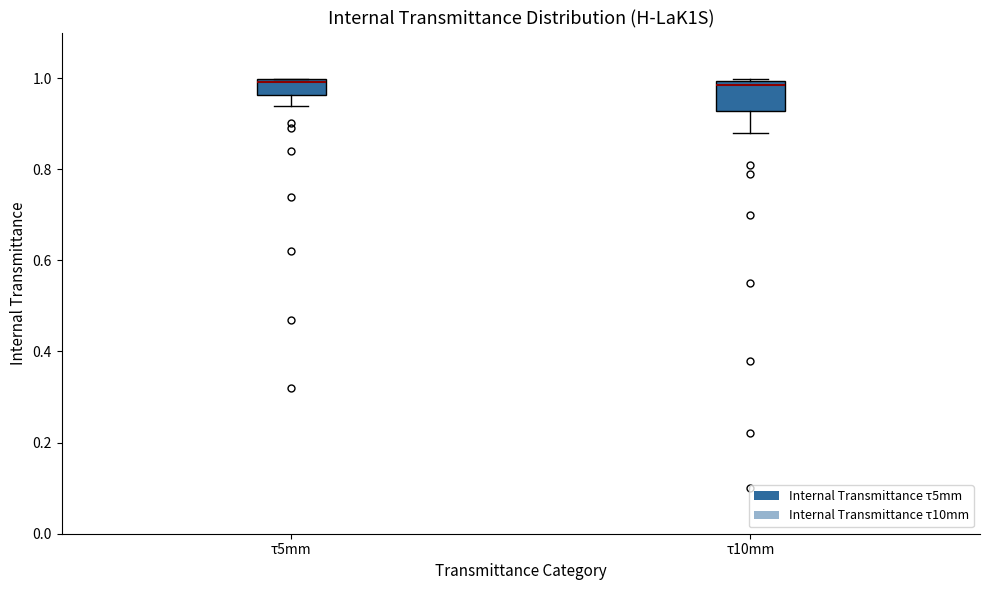

Reading left to right, read every box against the y-axis: the position of its median line, the range the box covers, and the ends of its whiskers. The values are not printed on the chart, so give them approximately, as read against the axis.

τ5mm: median 1.00, box 0.96 to 1.00, whiskers 0.94 to 1.00
τ10mm: median 0.98, box 0.92 to 1.00, whiskers 0.88 to 1.00